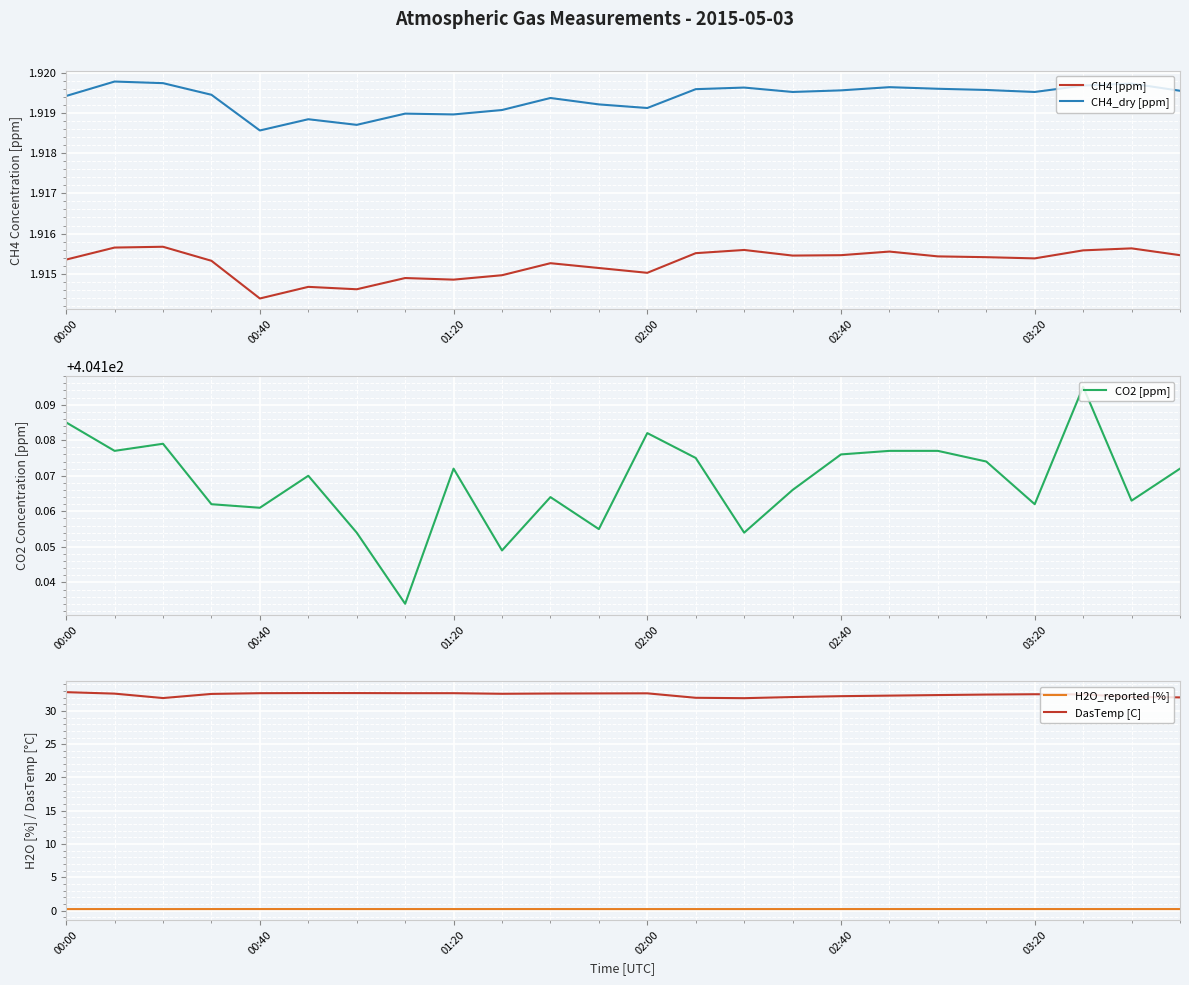

How many CO2 [ppm] values are between 404 and 405?

24